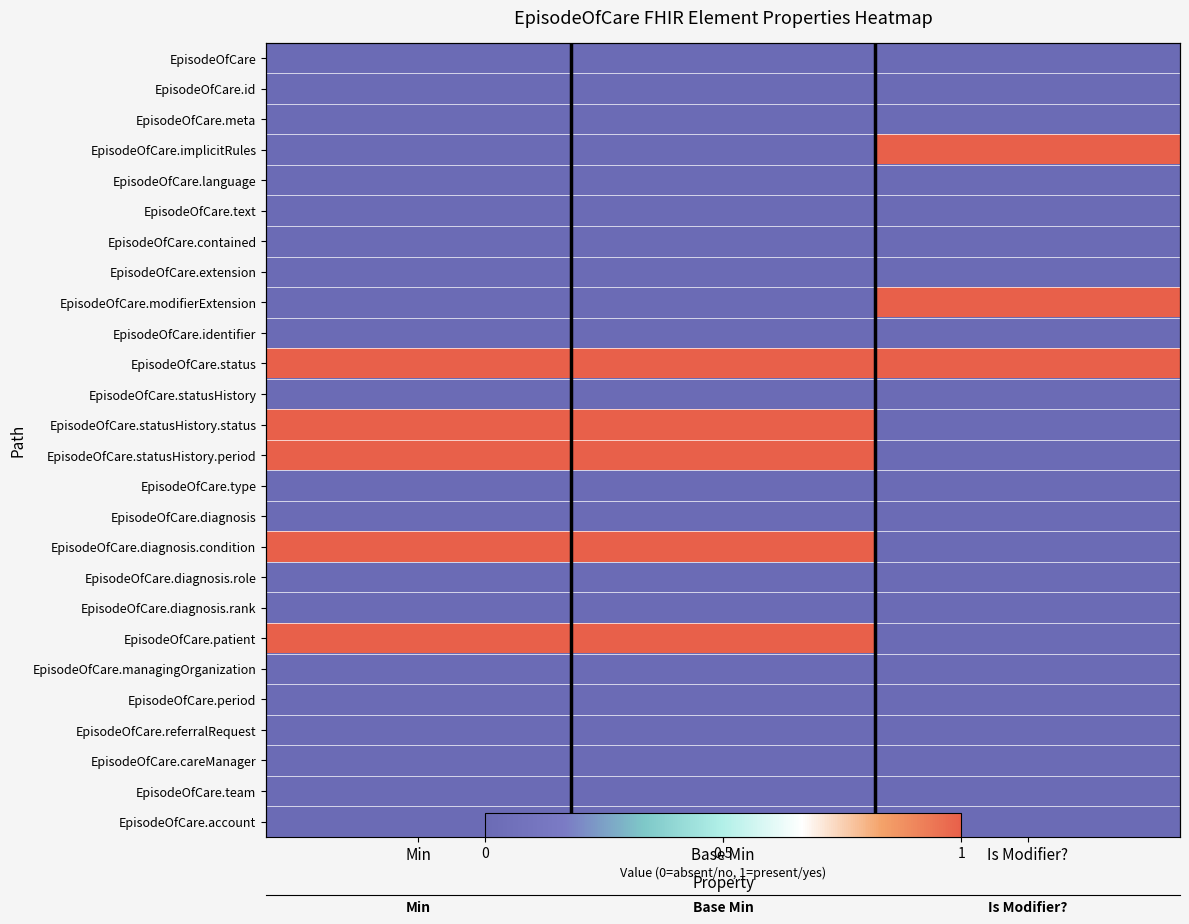

True or false: EpisodeOfCare.text has a value of 0 at Is Modifier?.

True